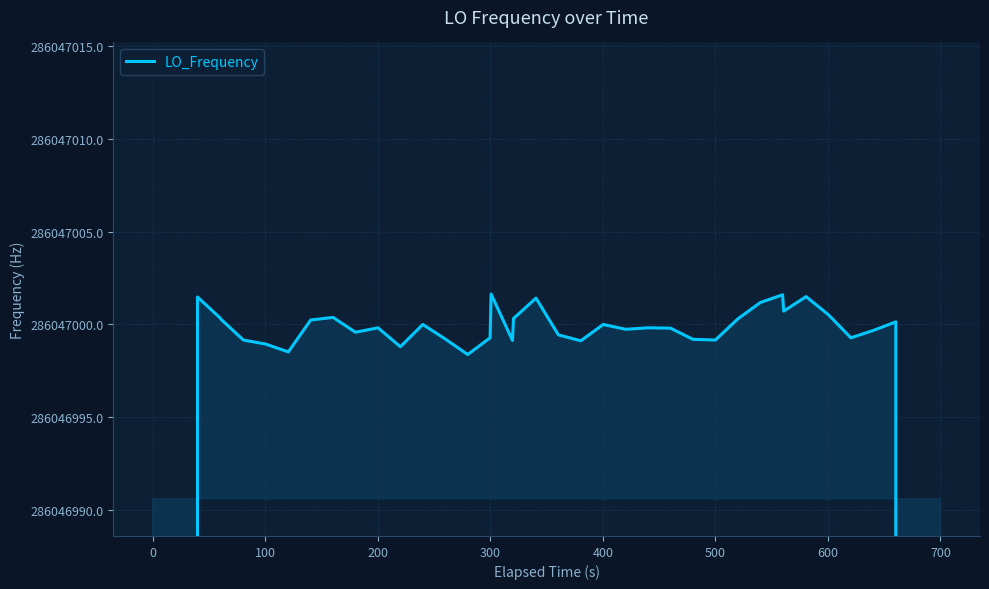

What is the sum of all values?

11098623599.0